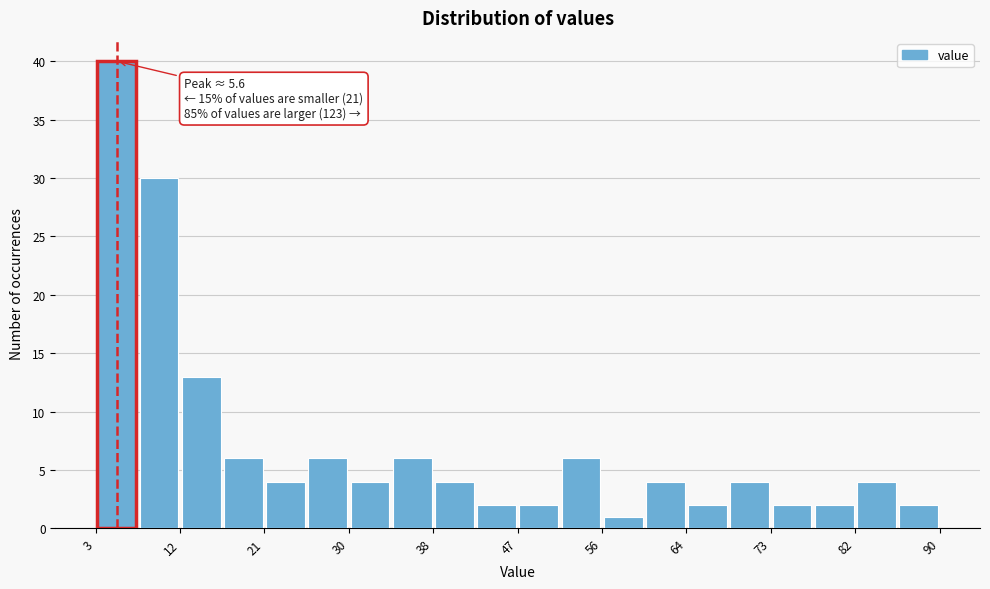

Which range on the x-axis has the tallest bar?

3 to 8